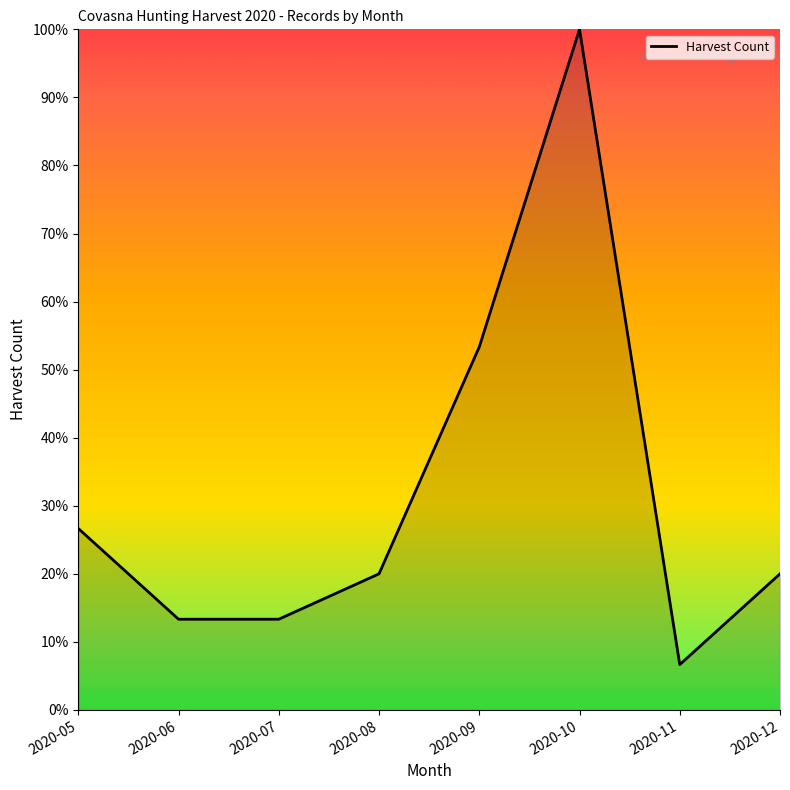

What is the difference between the maximum and second lowest values?

86.7